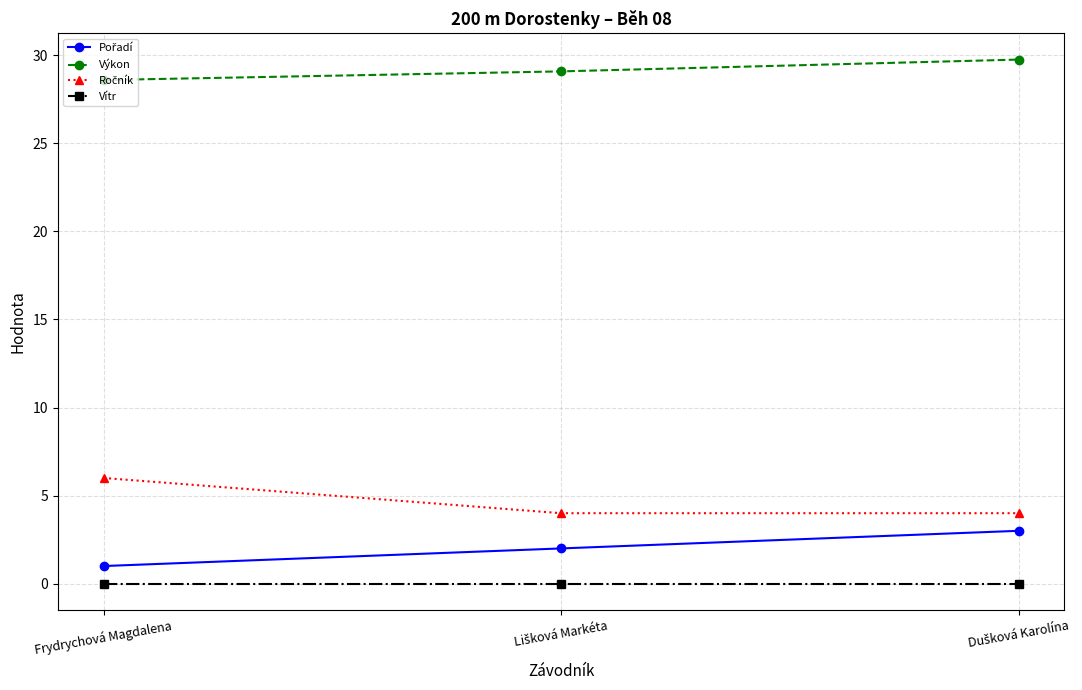

What is the maximum value shown in the chart?

29.8